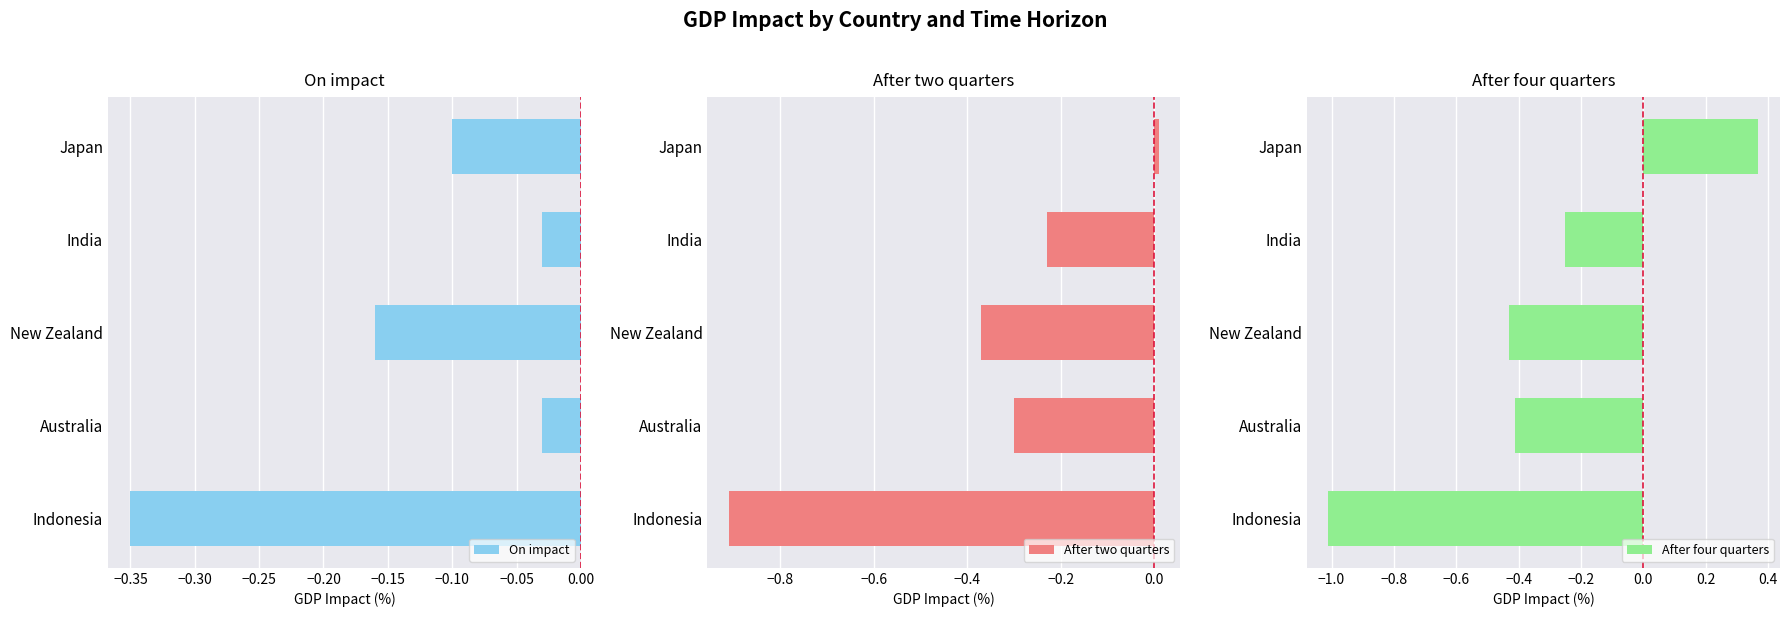

At which label does After two quarters reach its peak?

Japan